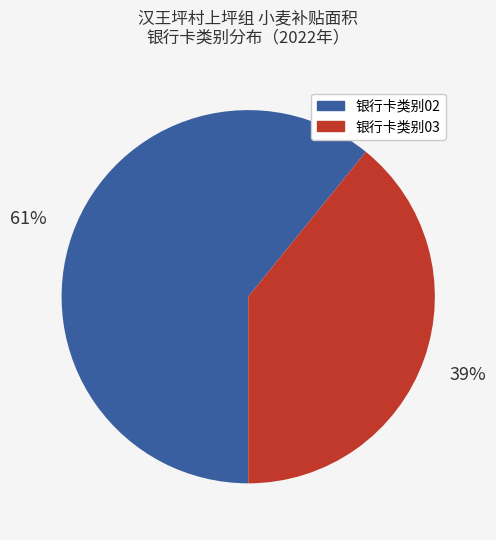

To the nearest percent, what percentage of the pie is 银行卡类别03?

39%